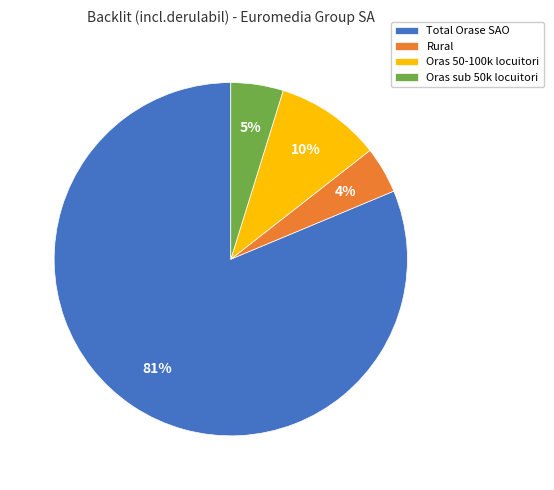

Approximately how many times larger is the value at Oras sub 50k locuitori compared to Total Orase SAO?

0.1